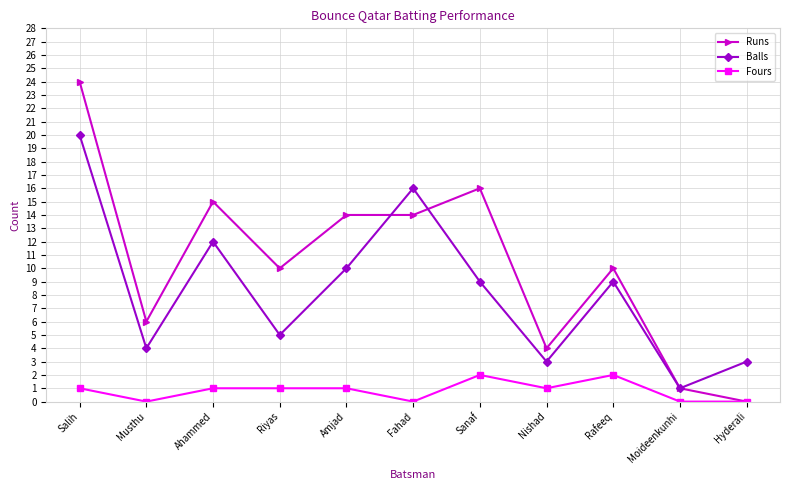

List the series in order of their overall mean, lowest first.

Fours, Balls, Runs